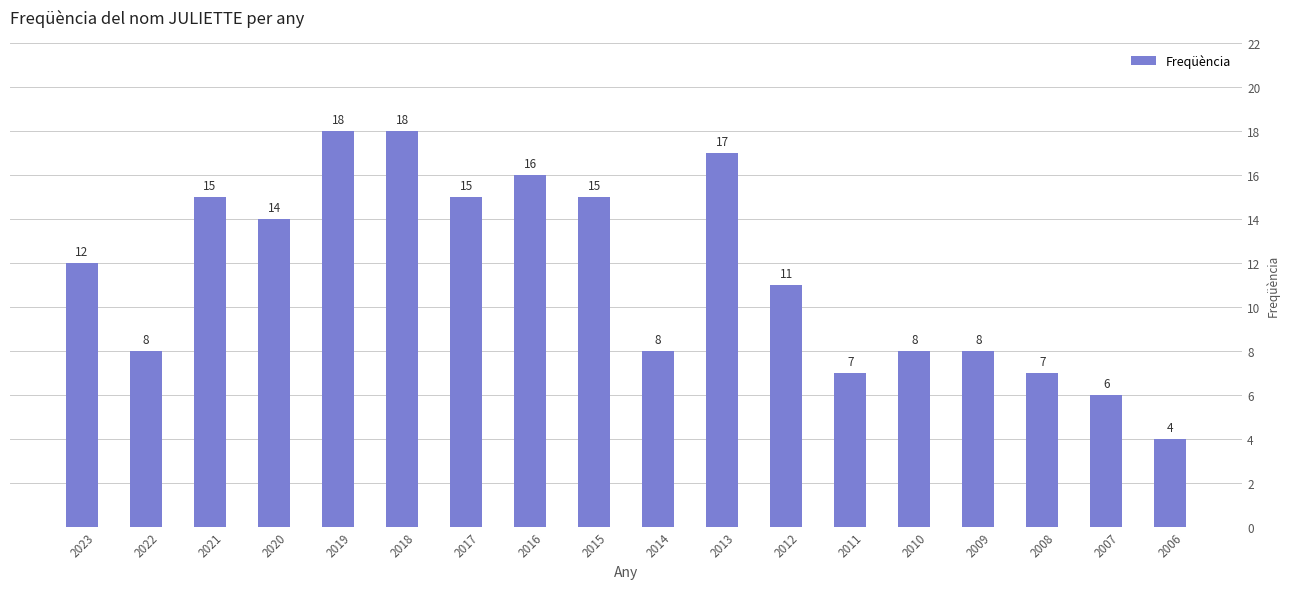

How many bars are there in total?

18